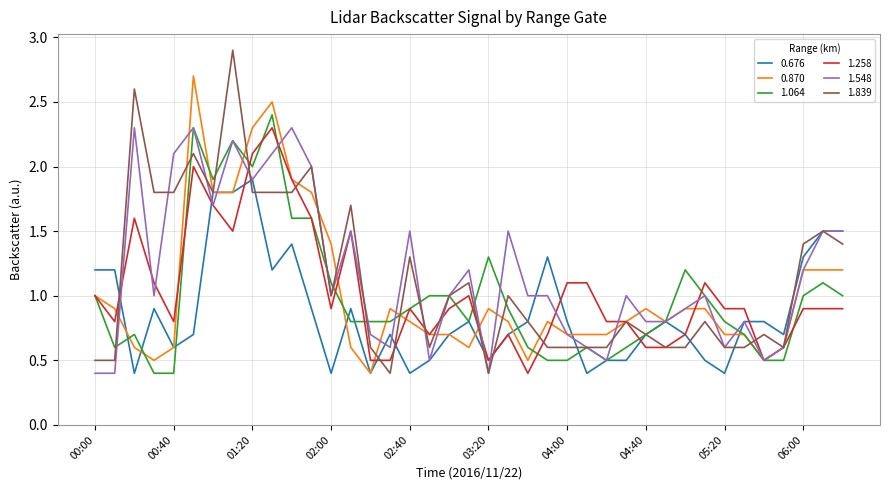

Which series has the largest range (max minus min)?

1.839